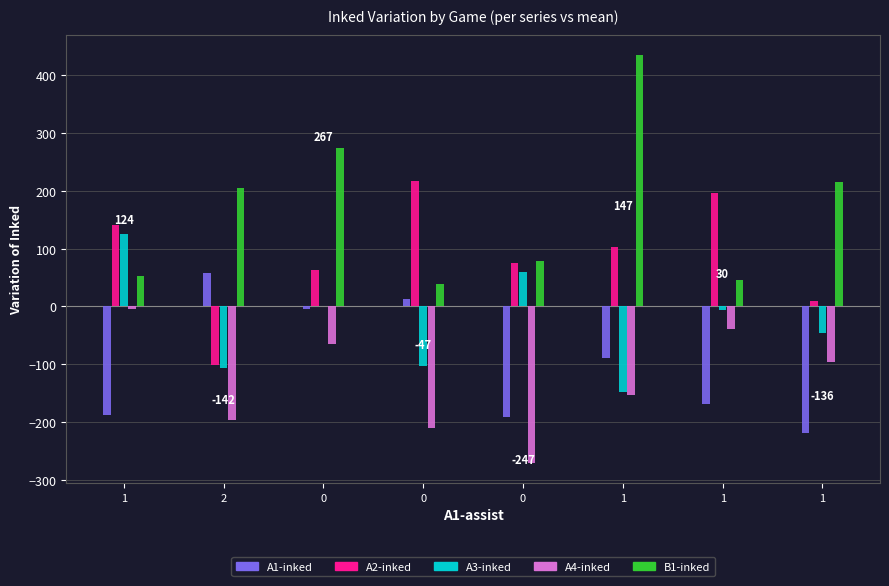

List the series in order of their peak value, highest first.

B1-inked, A2-inked, A3-inked, A1-inked, A4-inked